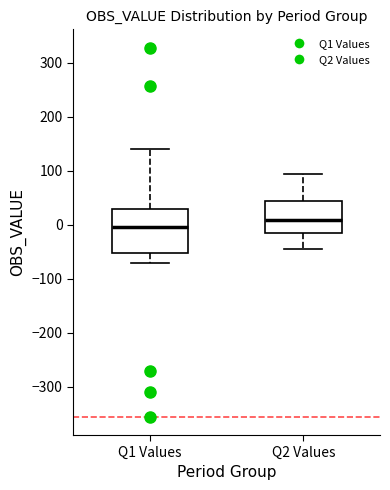

Reading left to right, transcribe this box plot: for each box, give where its median line is, the range the box spans, and where its two whiskers end, as read against the y-axis. The values are not printed on the chart, so give them approximately, as read against the axis.

Q1 Values: median 0, box -50 to 30, whiskers -70 to 140
Q2 Values: median 10, box -10 to 40, whiskers -50 to 90